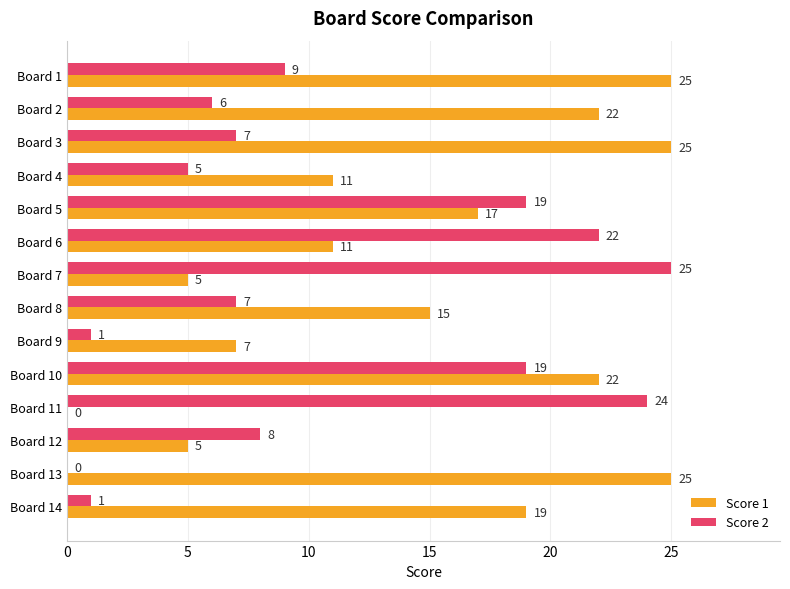

Is it true that Score 2 equals 22 at Board 6?

True